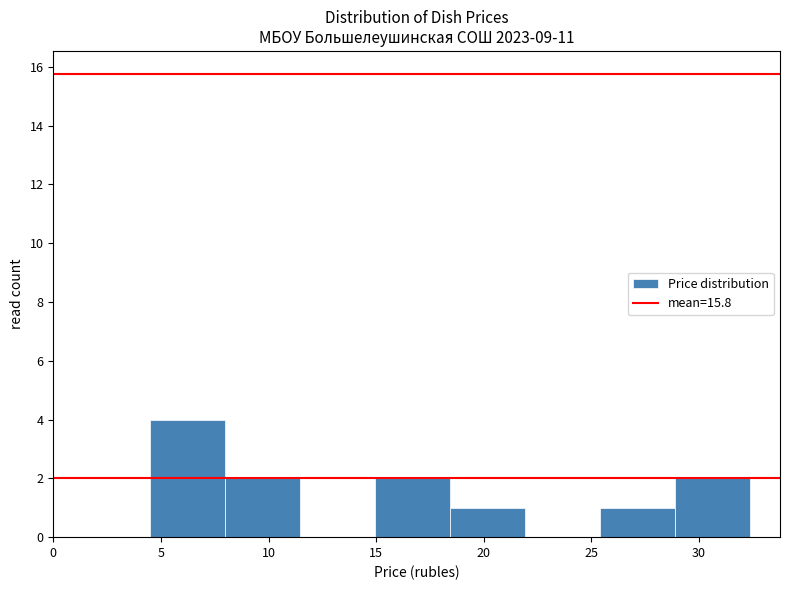

Reading left to right, list every bar in this chart as the range it spans on the x-axis followed by its height. Neither the bar edges nor the heights are printed on the chart, so give them approximately, as read against the axes.

4.5 to 8.0: 4
8.0 to 11.5: 2
11.5 to 15.0: 0
15.0 to 18.5: 2
18.5 to 22.0: 1
22.0 to 25.5: 0
25.5 to 29.0: 1
29.0 to 32.5: 2